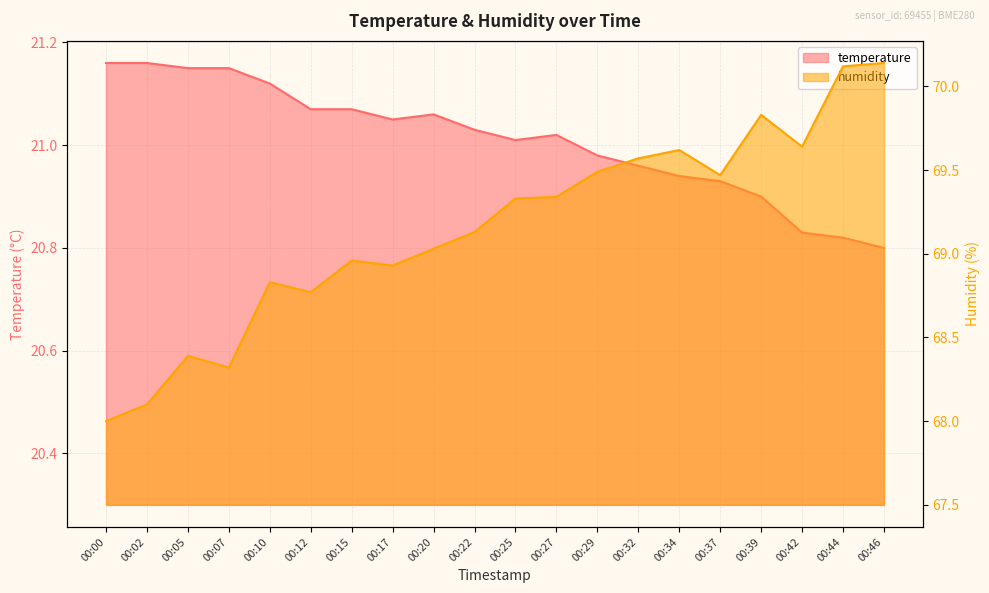

Which series has the largest total across all categories?

humidity